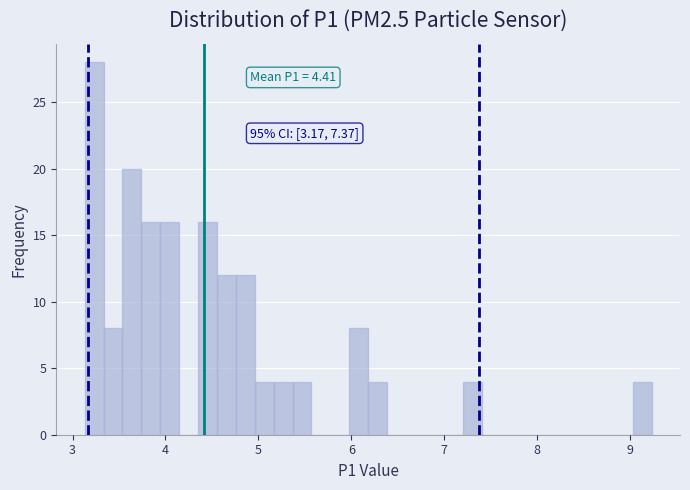

Read against the x-axis, roughly where is the centre of the tallest bar?

3.2